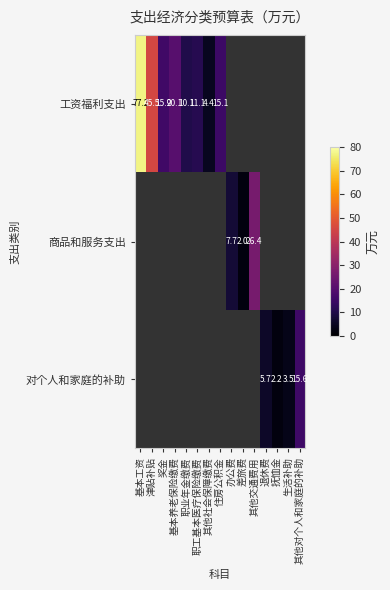

Is it true that 对个人和家庭的补助 equals 27.8 at 其他对个人和家庭的补助?

False